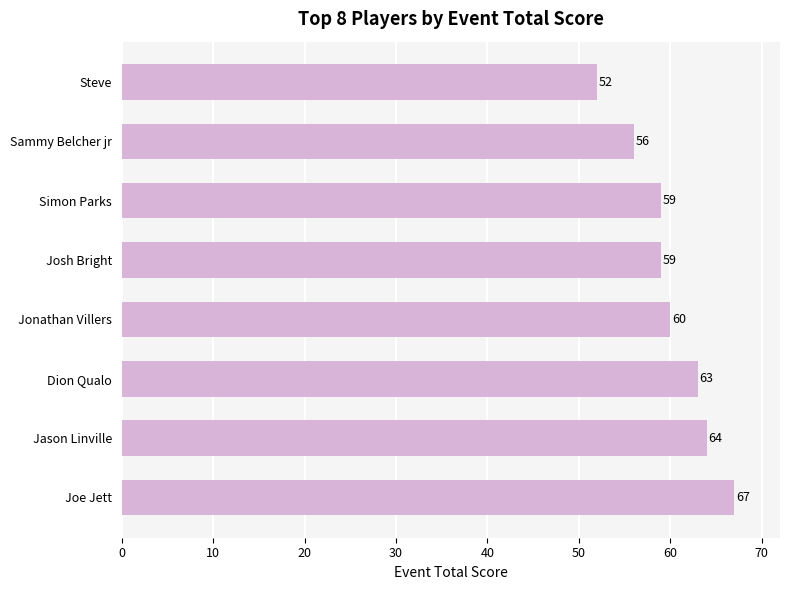

Reading bottom to top, list all the values displayed in this chart.

67	64	63	60	59	59	56	52